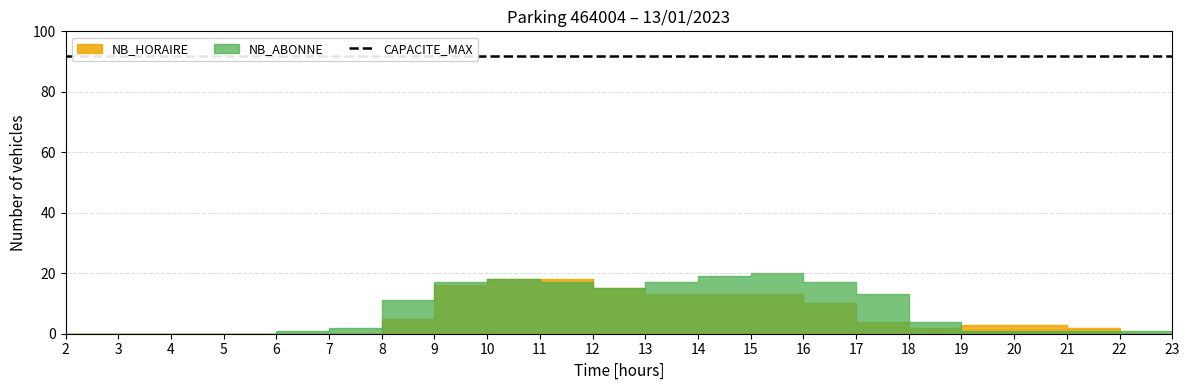

How many values in NB_HORAIRE are above zero?

14